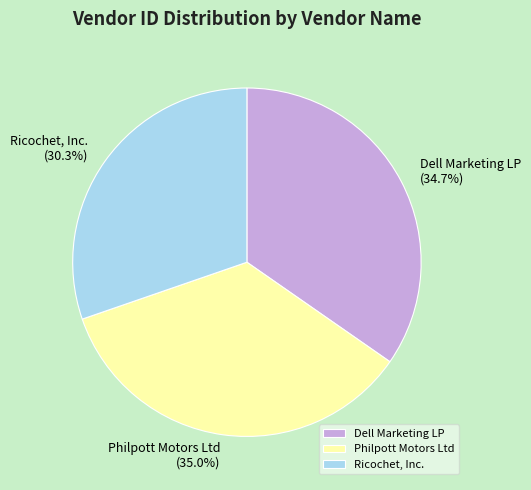

True or false: Dell Marketing LP accounts for 26% of the total.

False